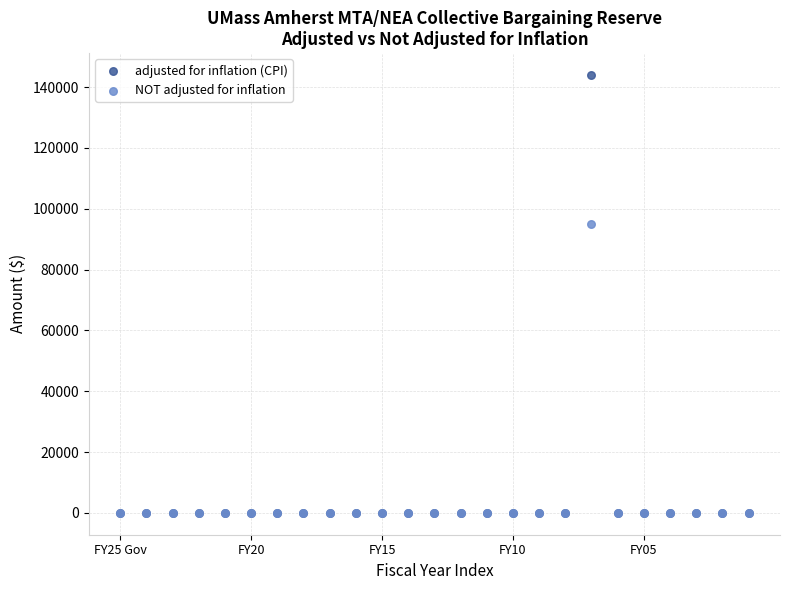

Across all series, what Y value is closest to 71999?

94996